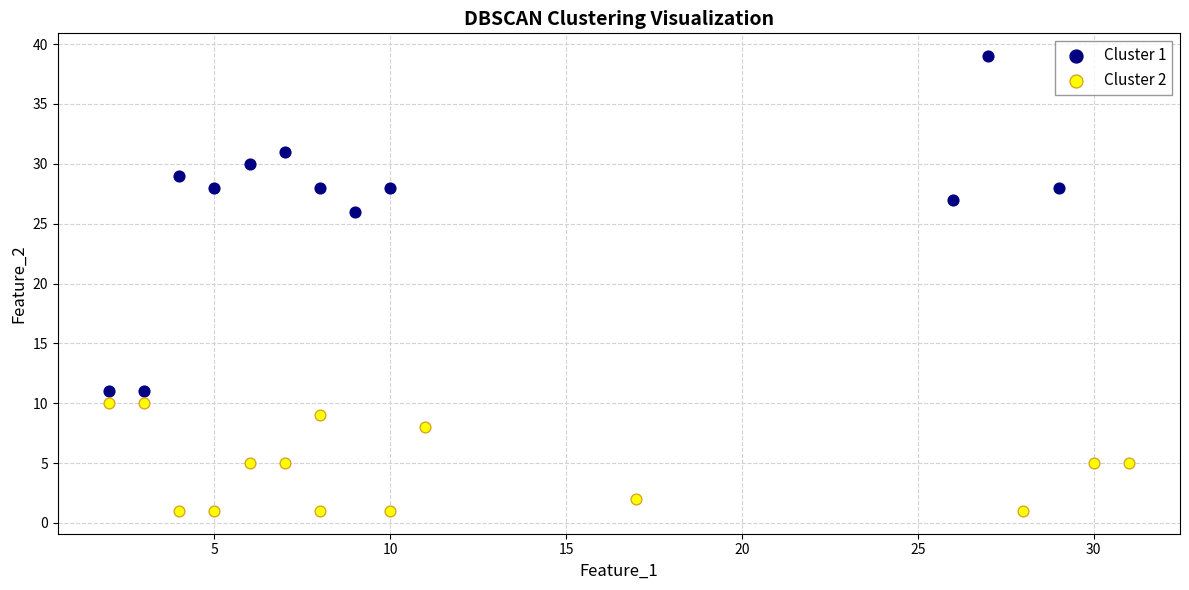

What are all the series names shown in the legend?

Cluster 1, Cluster 2